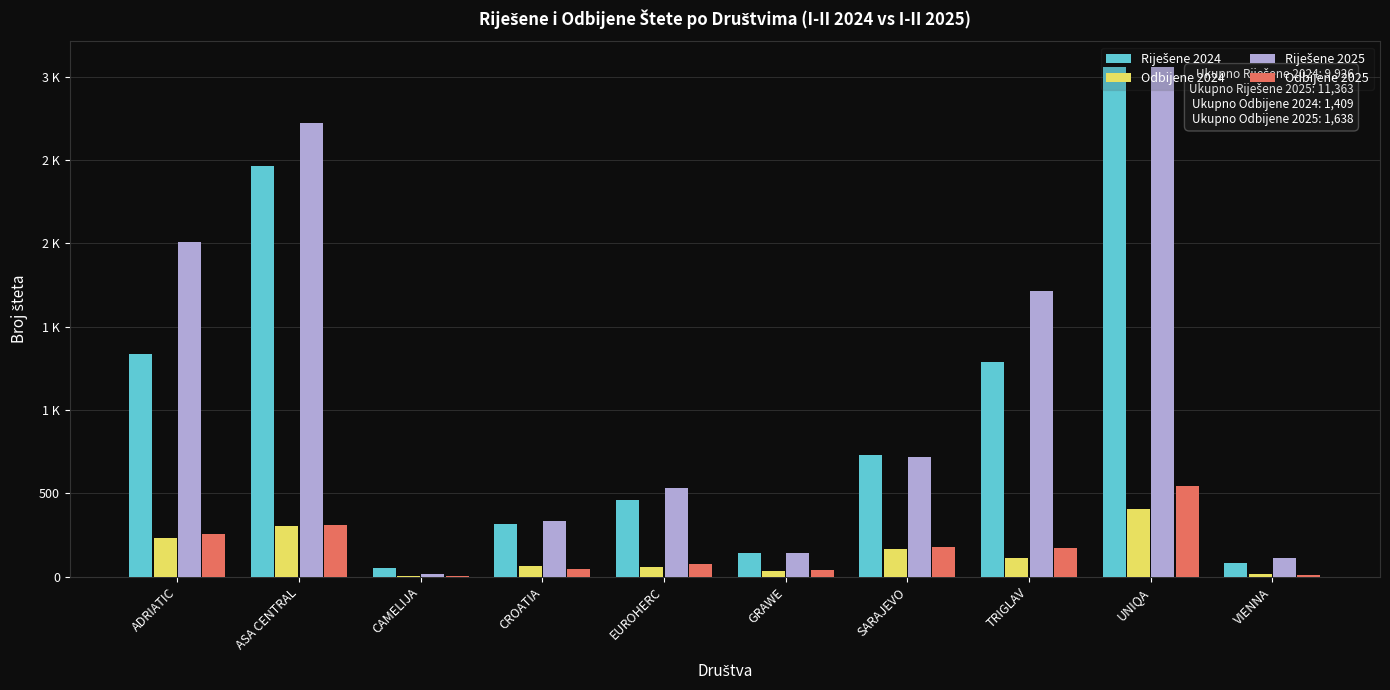

At ADRIATIC, list the series in order from largest to smallest.

Riješene 2025, Riješene 2024, Odbijene 2025, Odbijene 2024